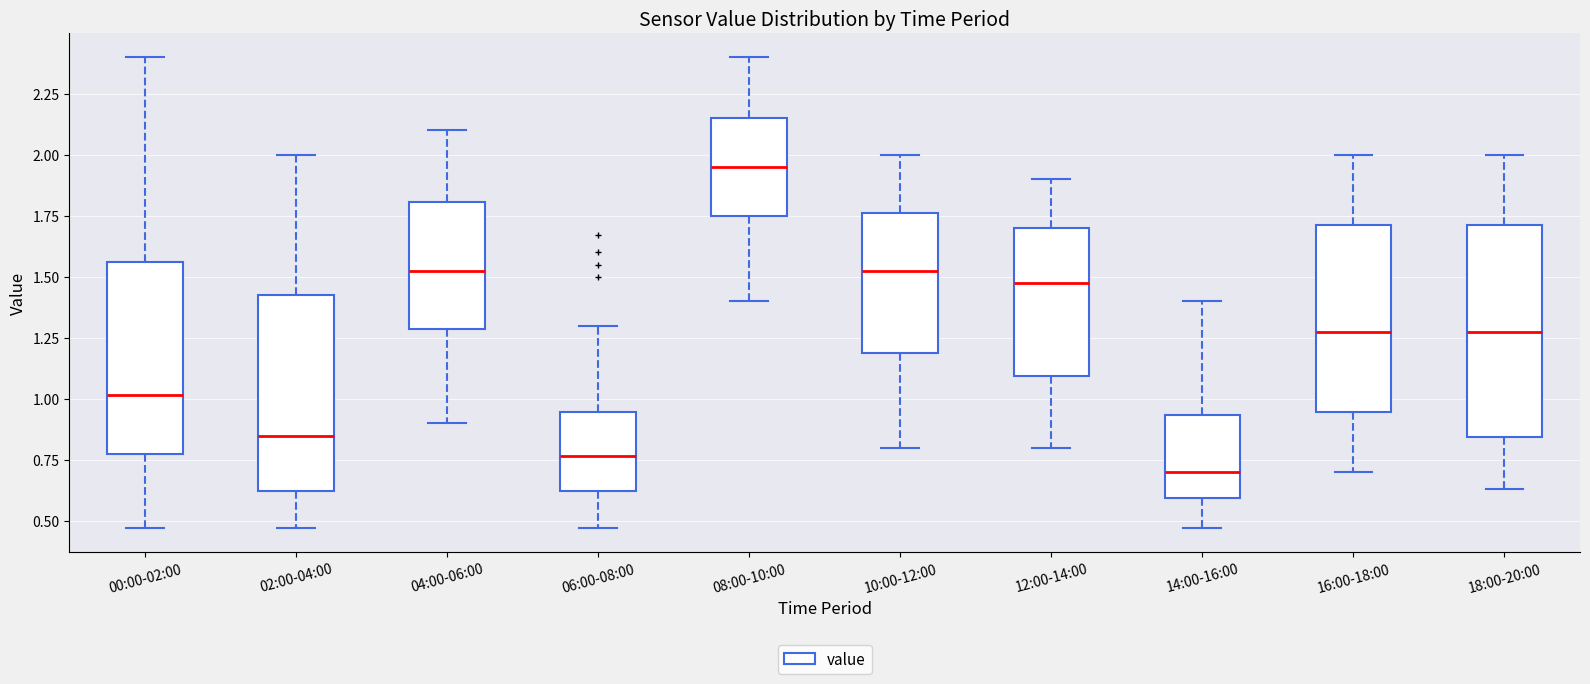

Which box has the highest median line?

08:00-10:00